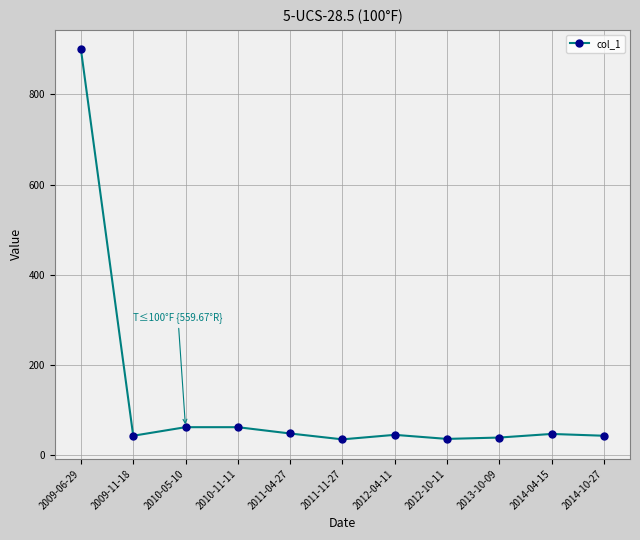

Approximately how many times larger is the value at 2012-04-11 compared to 2011-04-27?

0.9